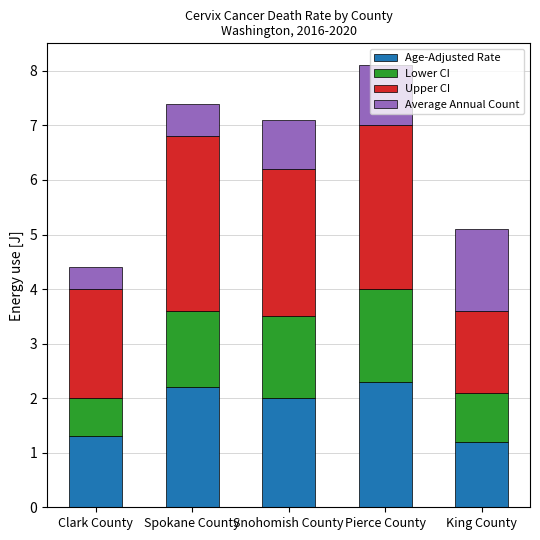

What is the minimum value for Age-Adjusted Rate?

1.2